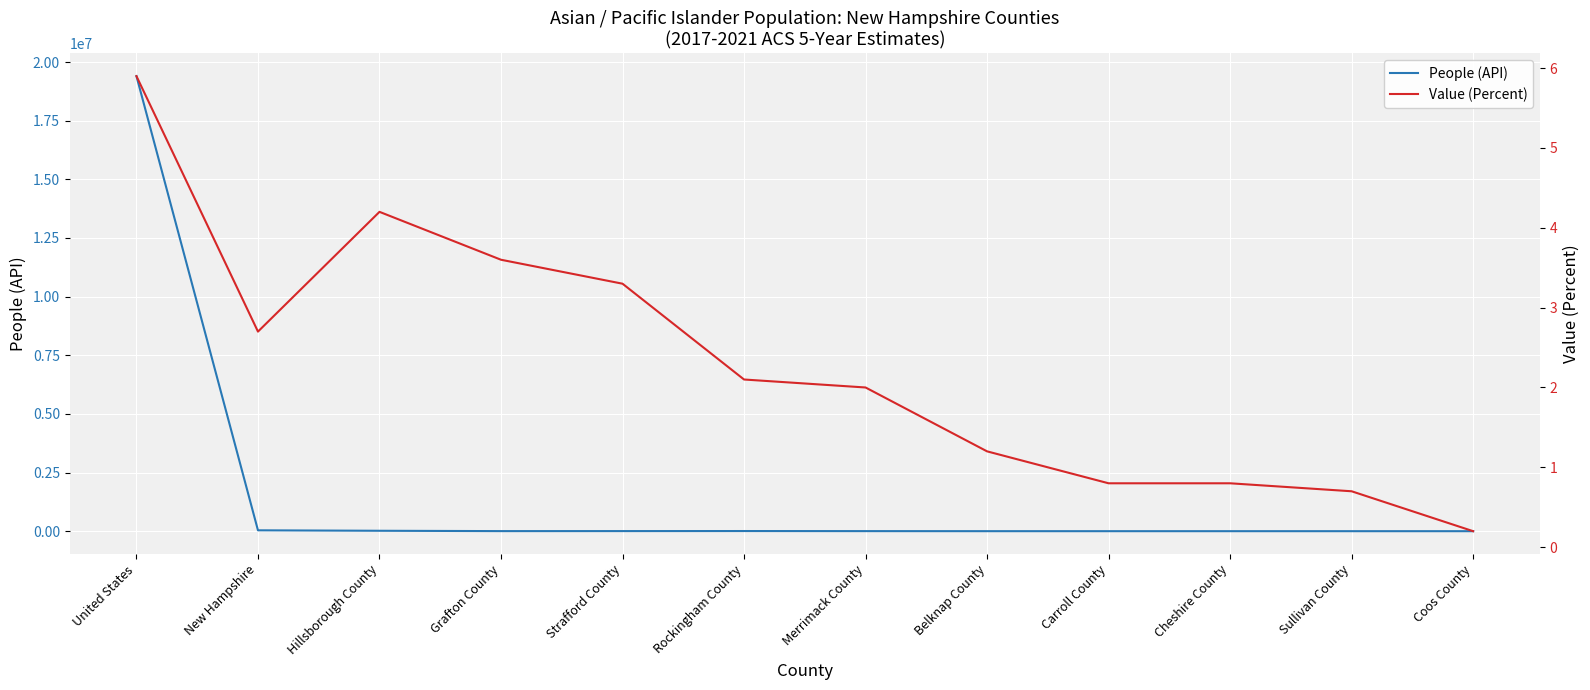

How many lines are shown in the chart?

2